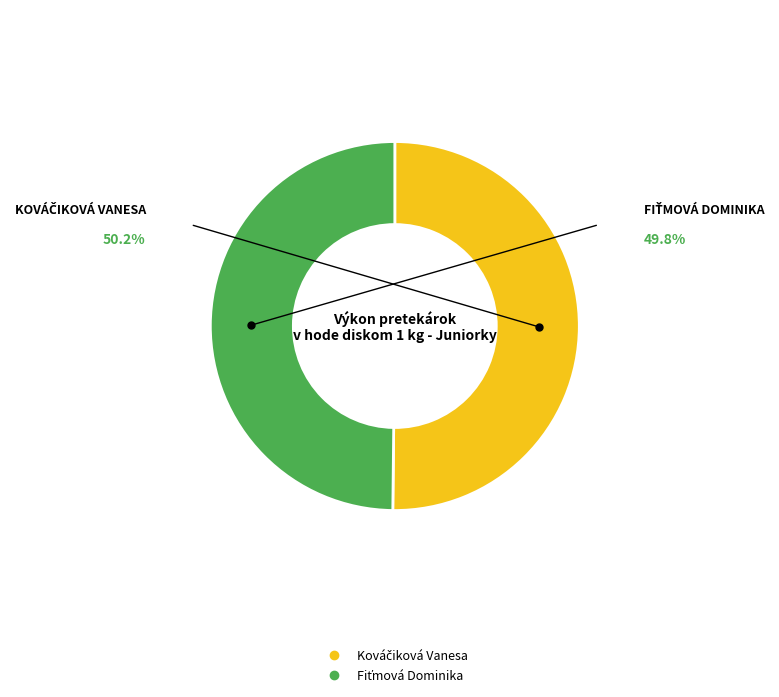

How many slices are in this pie chart?

2